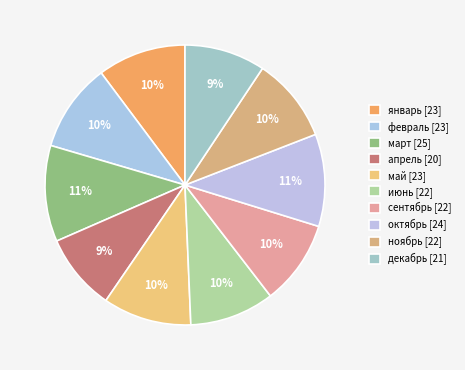

How many slices are in this pie chart?

10